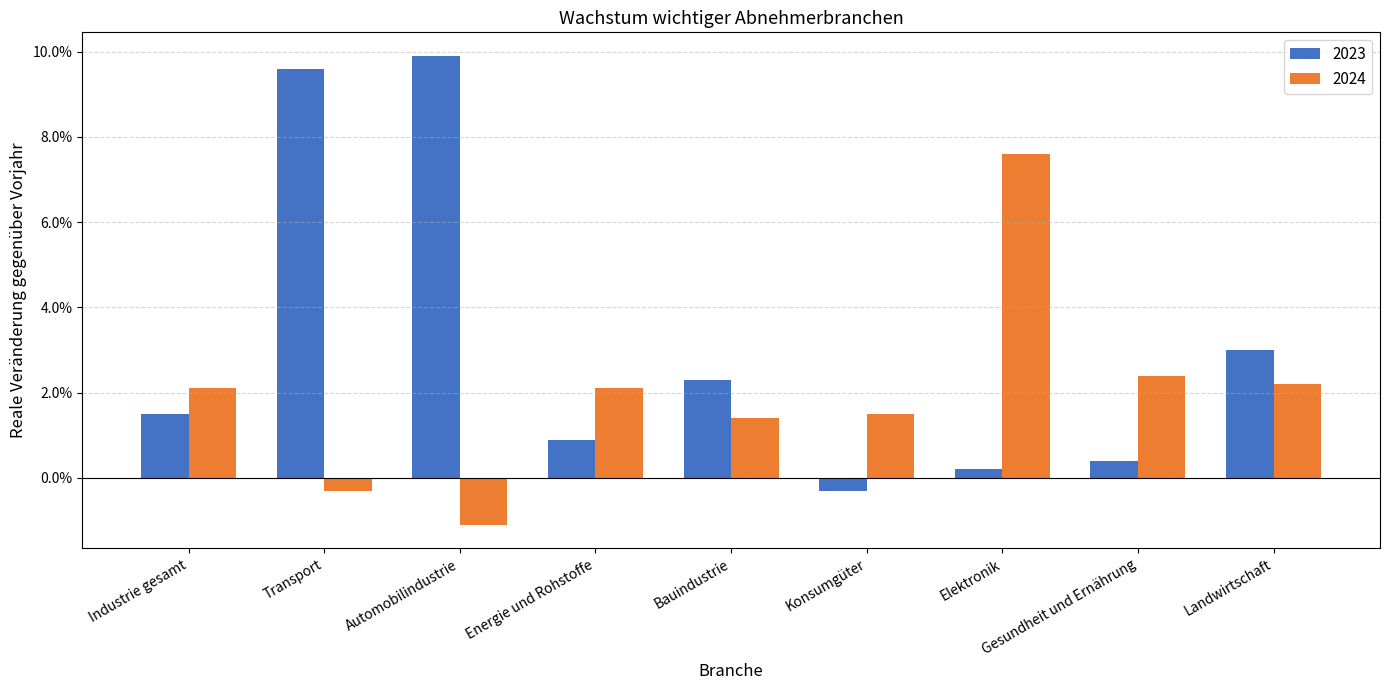

At how many categories does at least one series exceed 0?

9